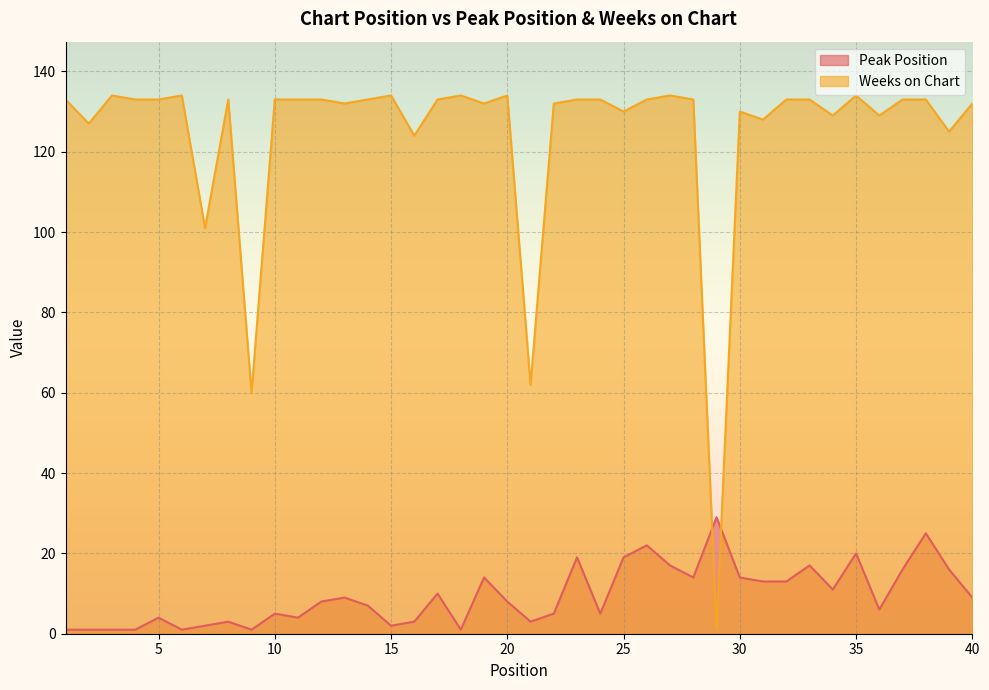

Rank the series by their maximum value, from lowest to highest.

Peak Position, Weeks on Chart